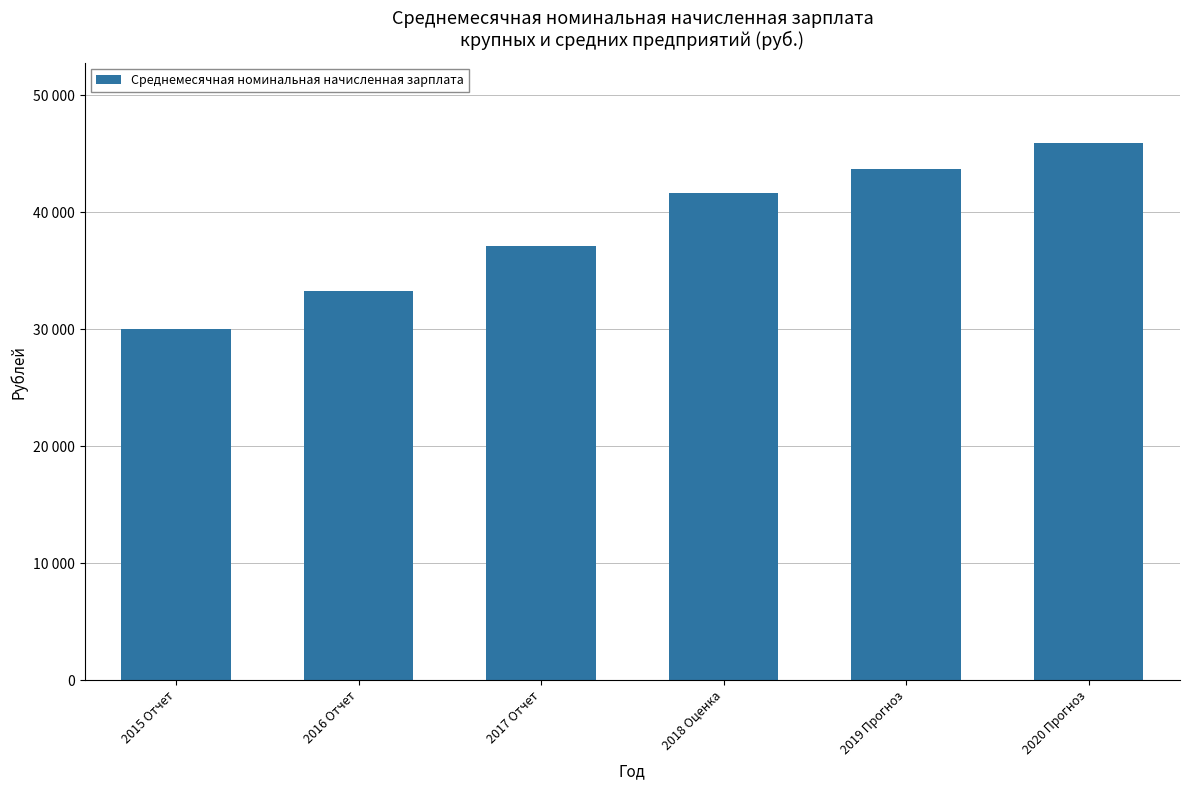

The value at 2017 Отчет is 61988.4. True or false?

False